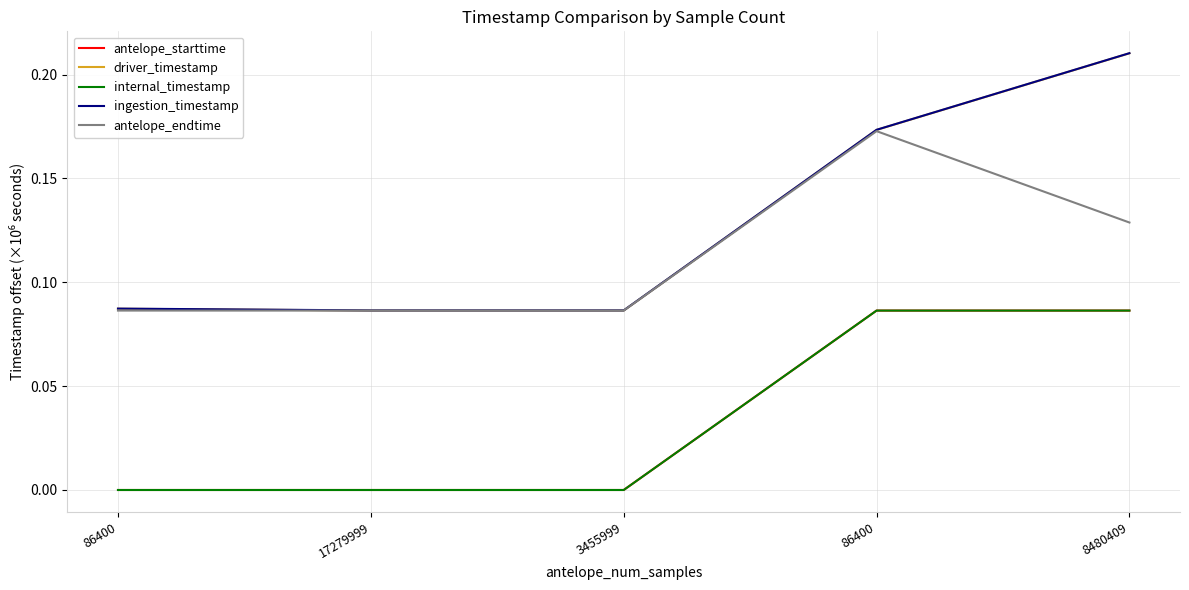

Which category has the highest value in the driver_timestamp series?

8480409